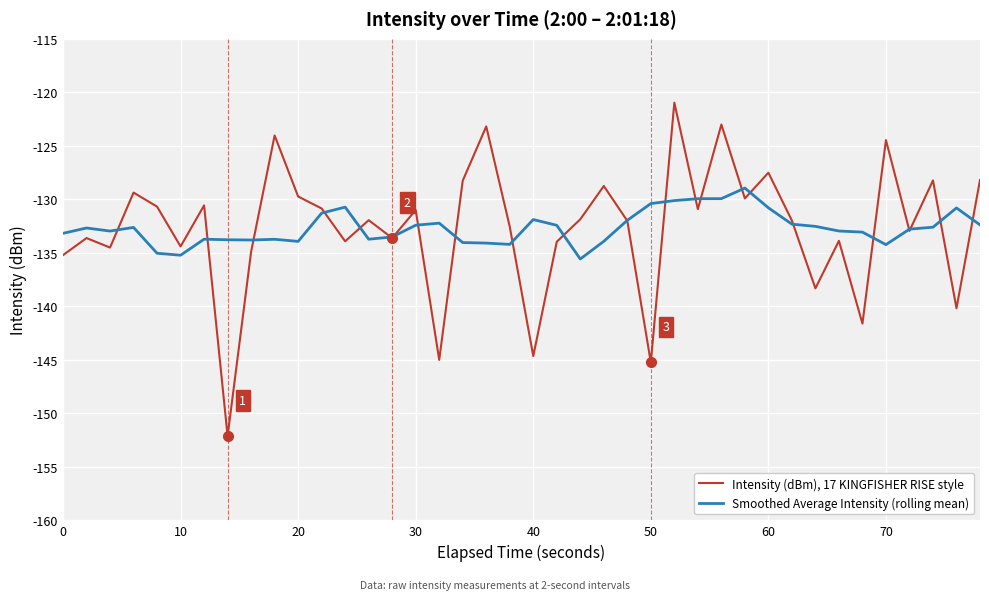

Which series has the largest range (max minus min)?

Intensity (dBm), 17 KINGFISHER RISE style